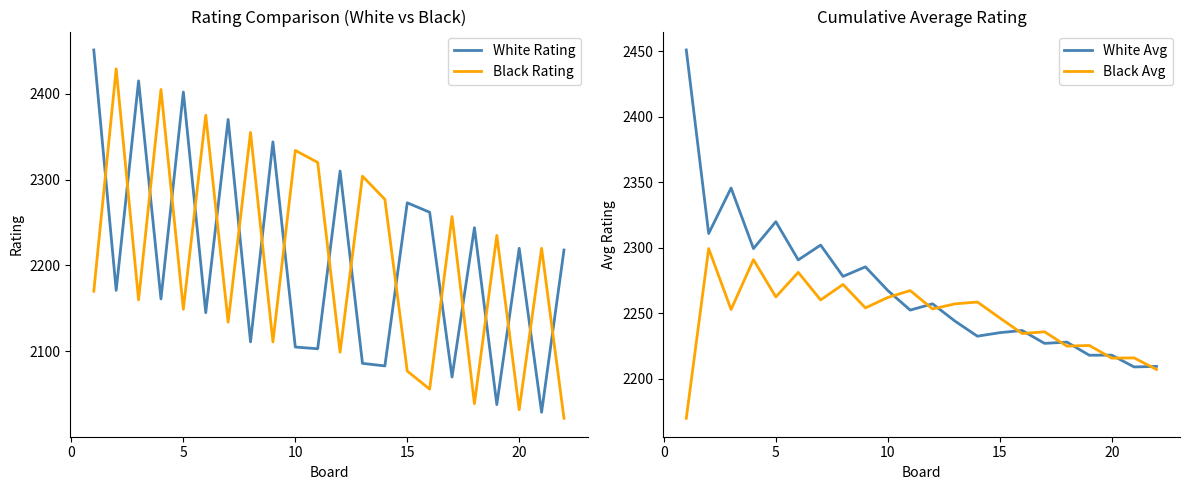

What is the lowest value of the White Rating series?

2029